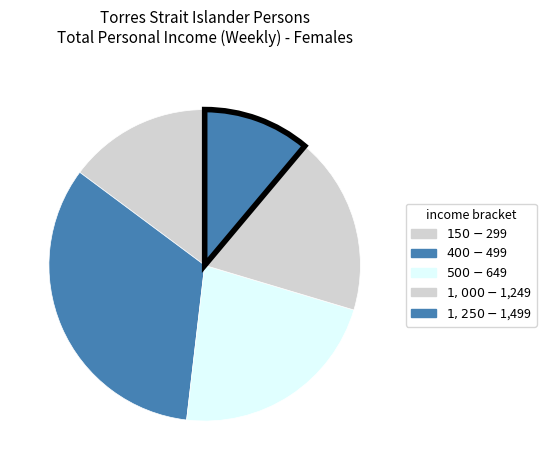

Is there any slice that represents more than half of the pie?

No